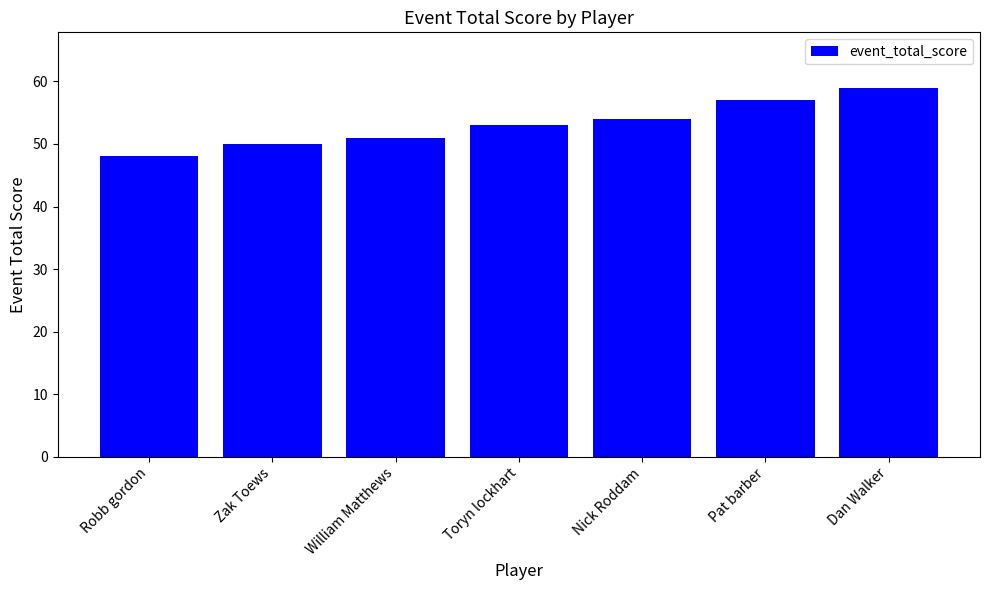

What is the change in value from Toryn lockhart to Pat barber?

+4